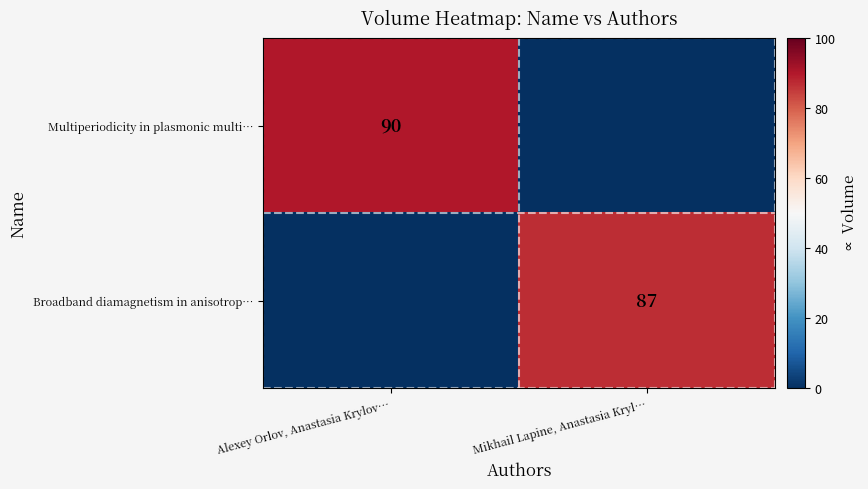

Is it true that Broadband diamagnetism in anisotrop… equals 34 at Mikhail Lapine, Anastasia Kryl…?

False